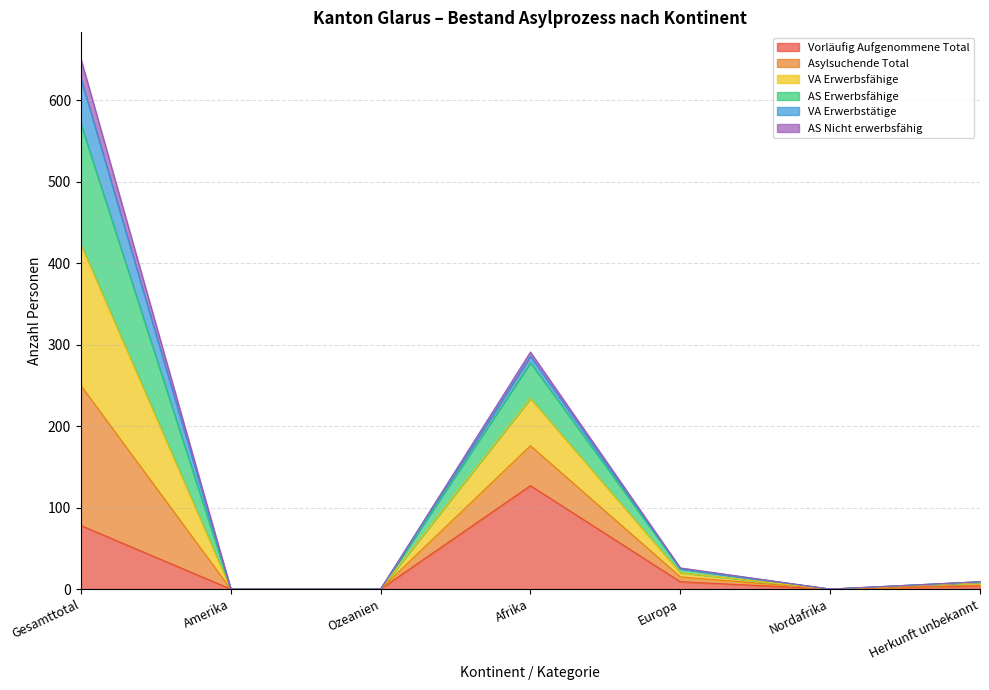

What are all the series names shown in the legend?

Vorläufig Aufgenommene Total, Asylsuchende Total, VA Erwerbsfähige, AS Erwerbsfähige, VA Erwerbstätige, AS Nicht erwerbsfähig